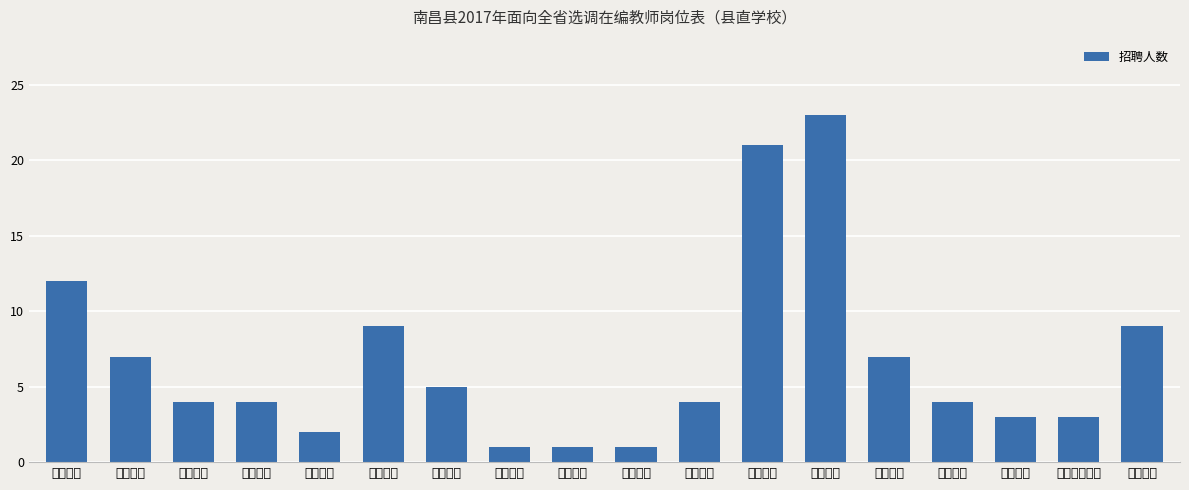

Count the number of data series in this chart.

1